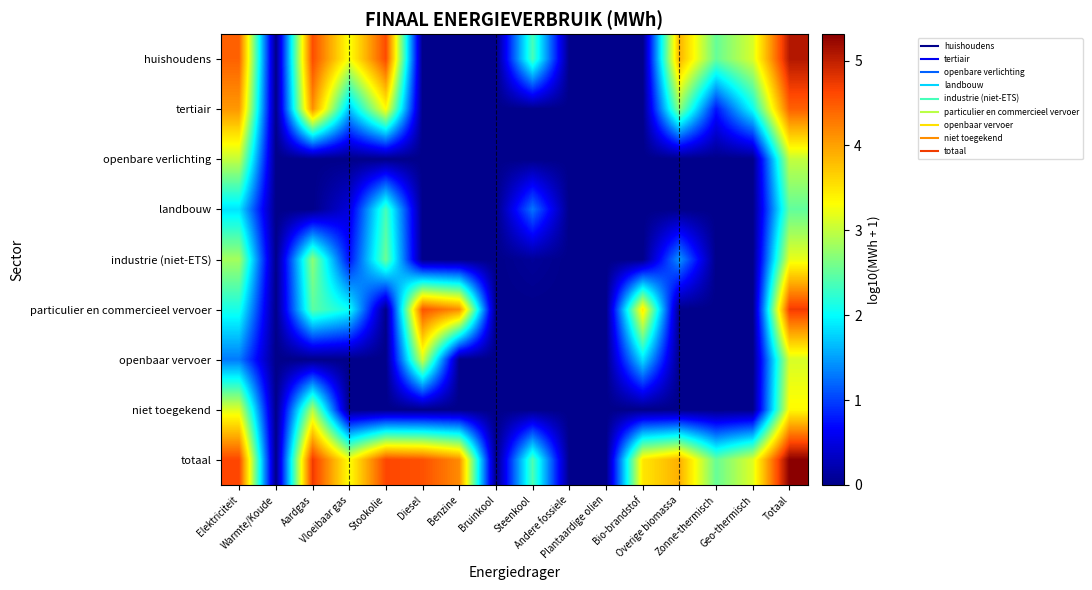

What is the total value across all series at Bio-brandstof?

8.8